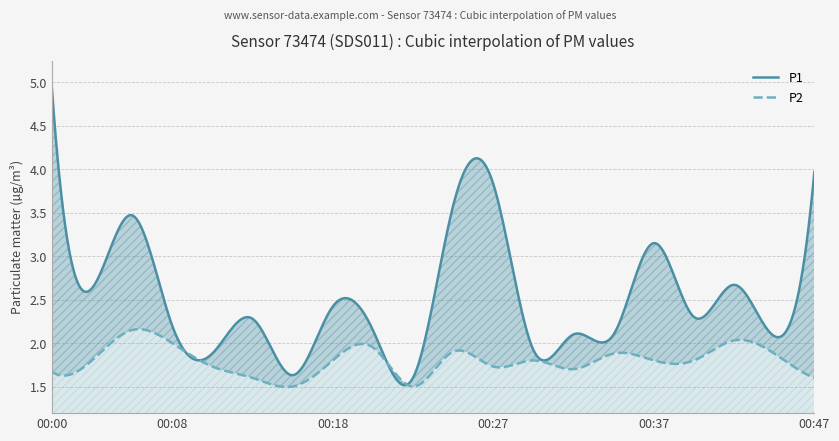

At which label does P1 reach its minimum?

00:22